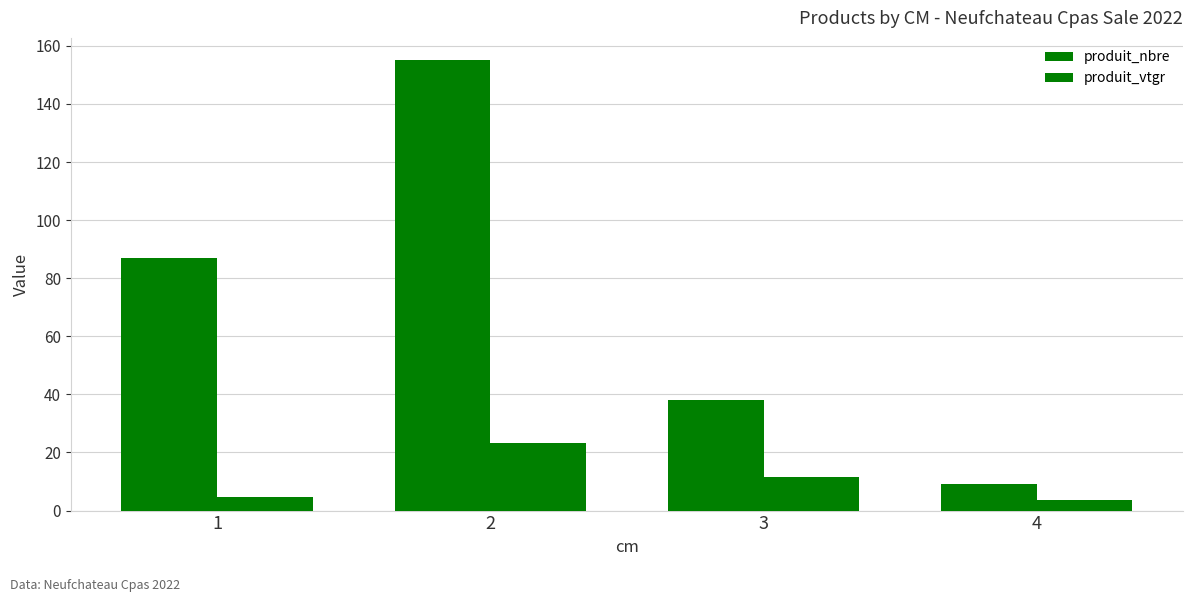

How many bars are there in total?

8